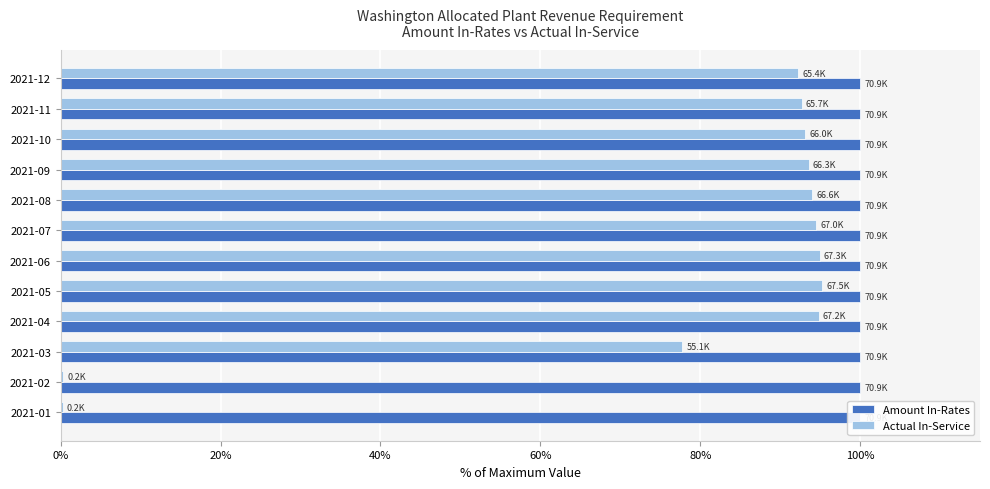

How many values in the Actual In-Service series are below 93?

5